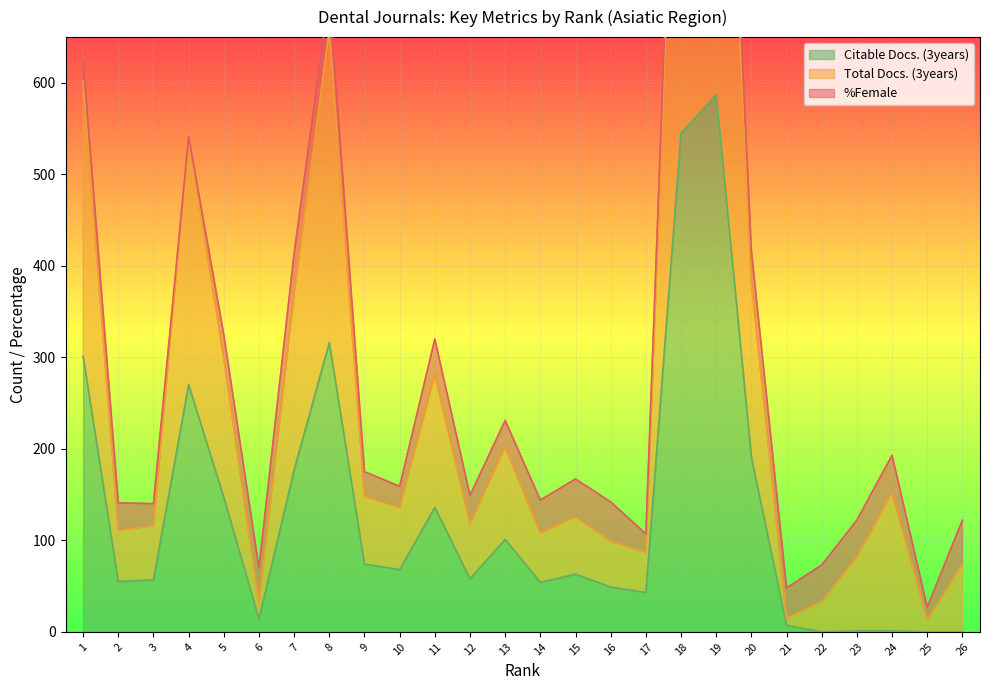

What is the average value of the Citable Docs. (3years) series?

128